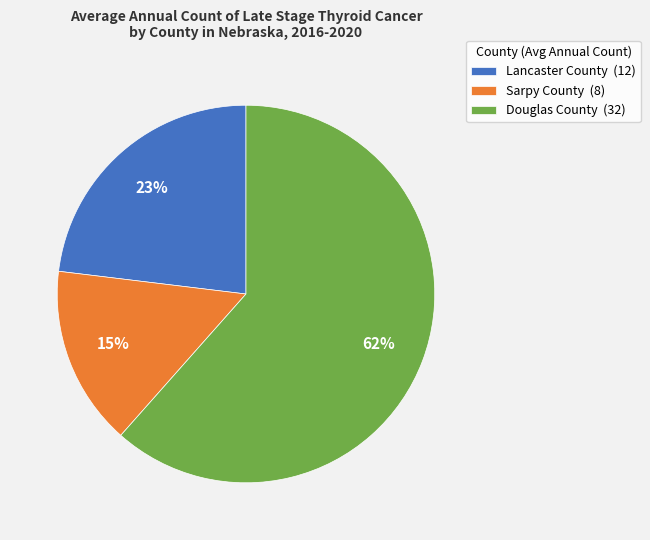

Is there any slice that represents more than half of the pie?

Yes